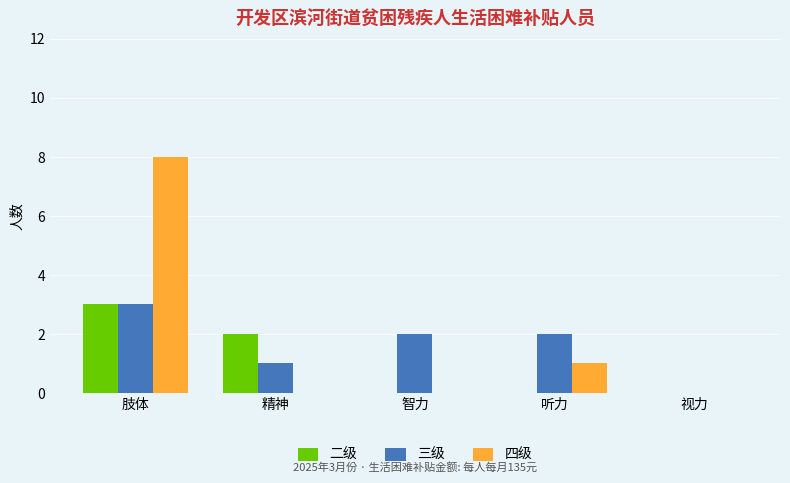

At which category is the sum across all series the highest?

肢体